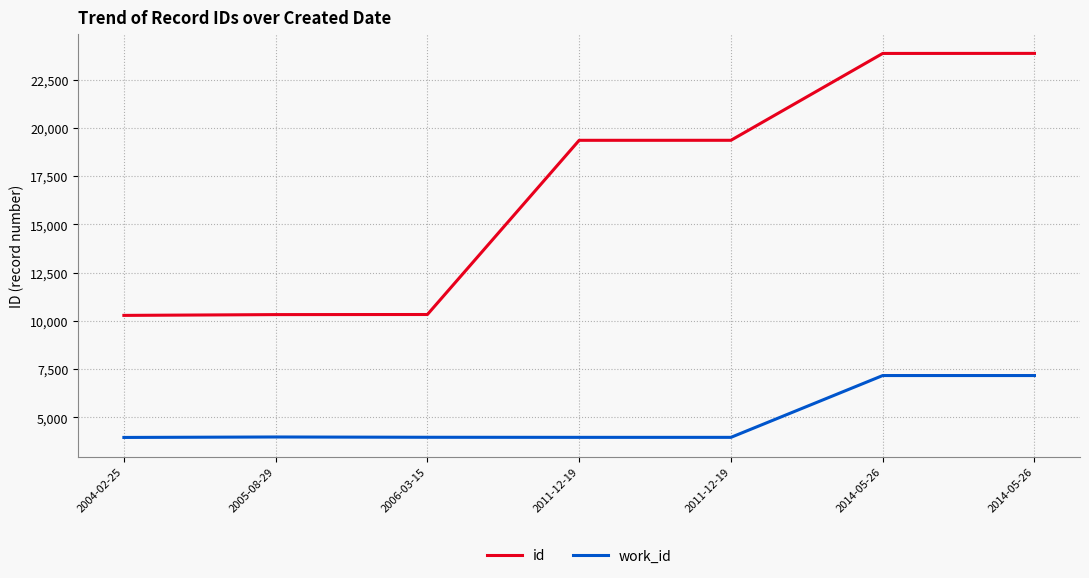

What is the sum of the work_id values at 2014-05-26 and 2011-12-19?

11122